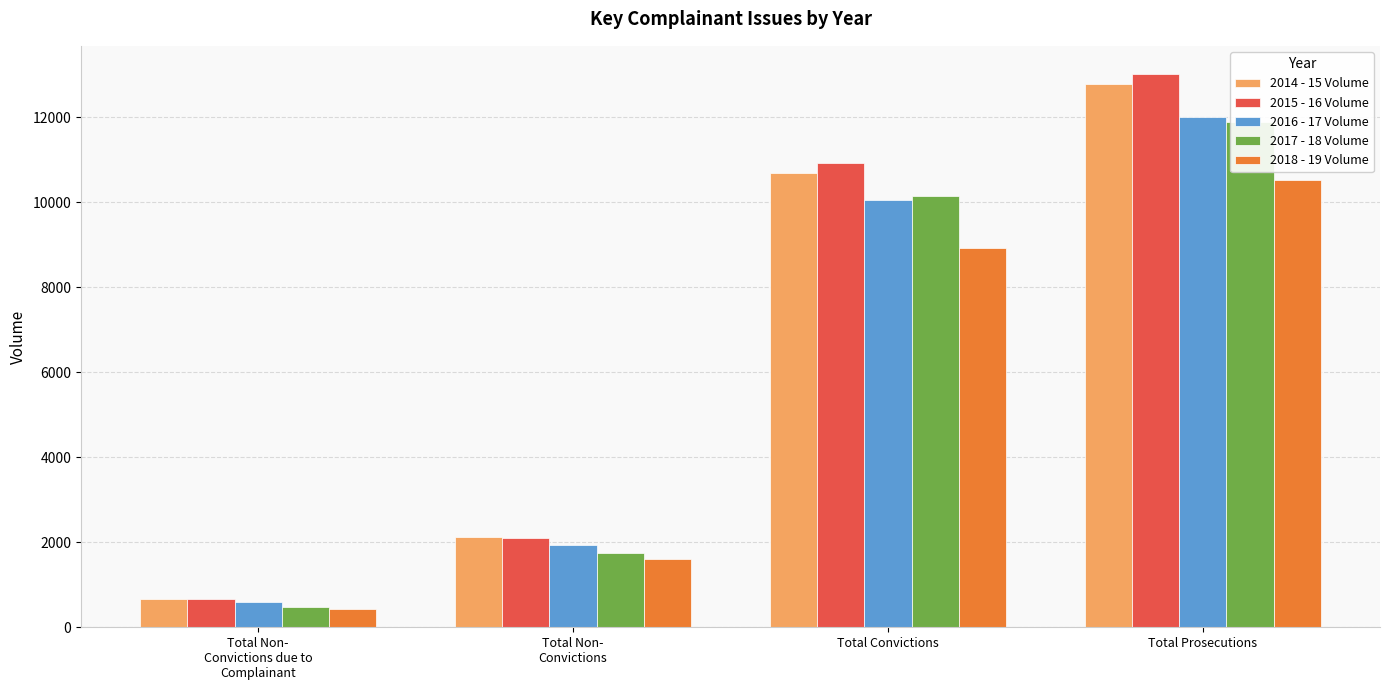

How many groups of bars are there?

4